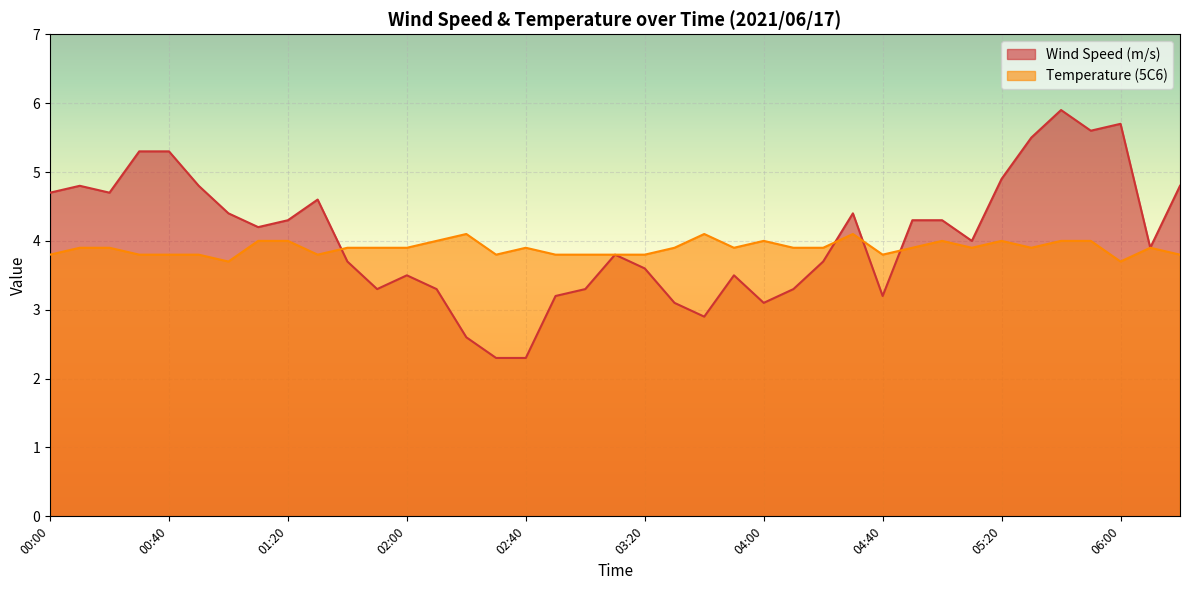

How many Temperature (5C6) values are between 3 and 4?

36